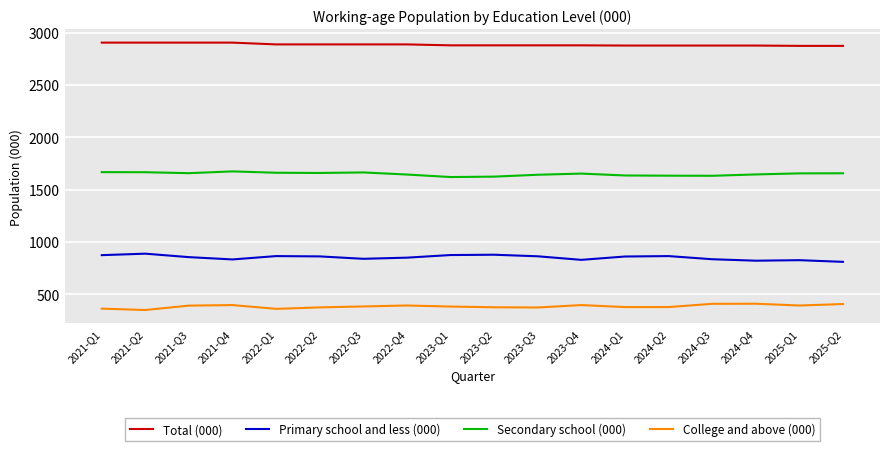

The value of College and above (000) at 2021-Q4 is 105. True or false?

False